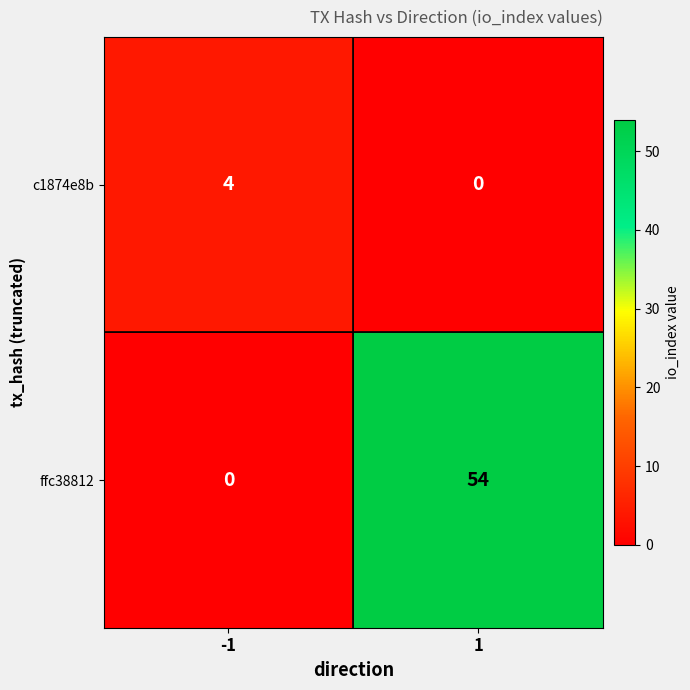

How many series are shown in this chart?

2